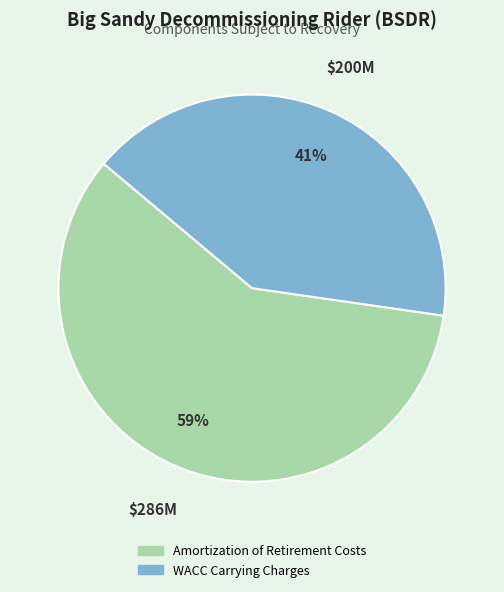

Which category has the biggest portion of the pie?

Amortization of Retirement Costs